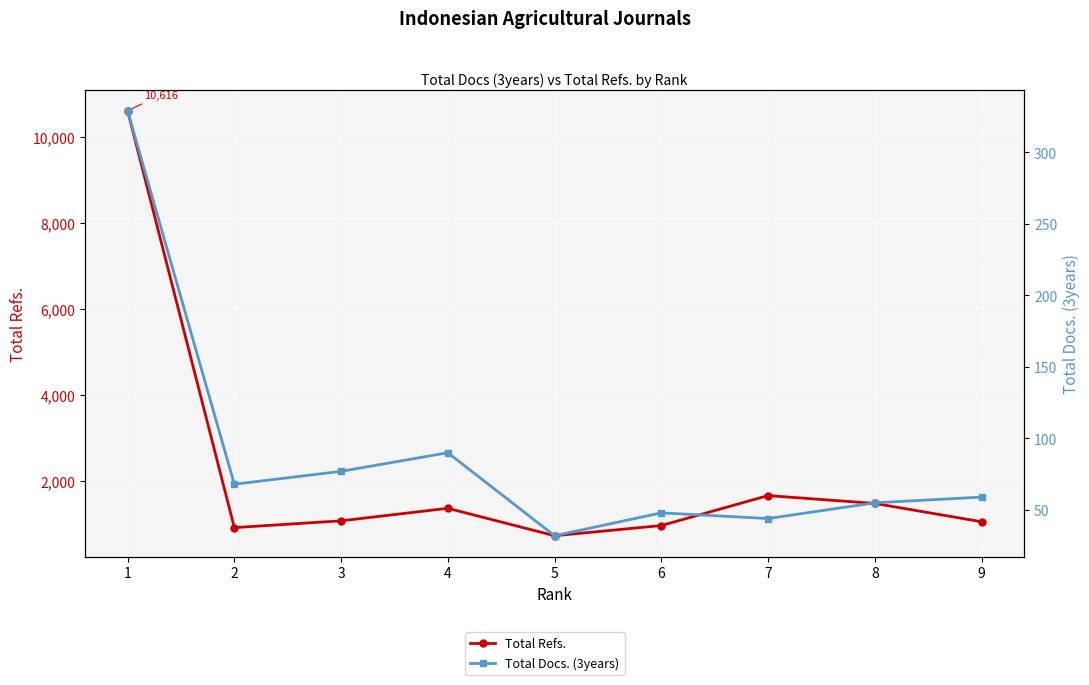

True or false: Total Docs. (3years) and Total Refs. cross at least once.

False